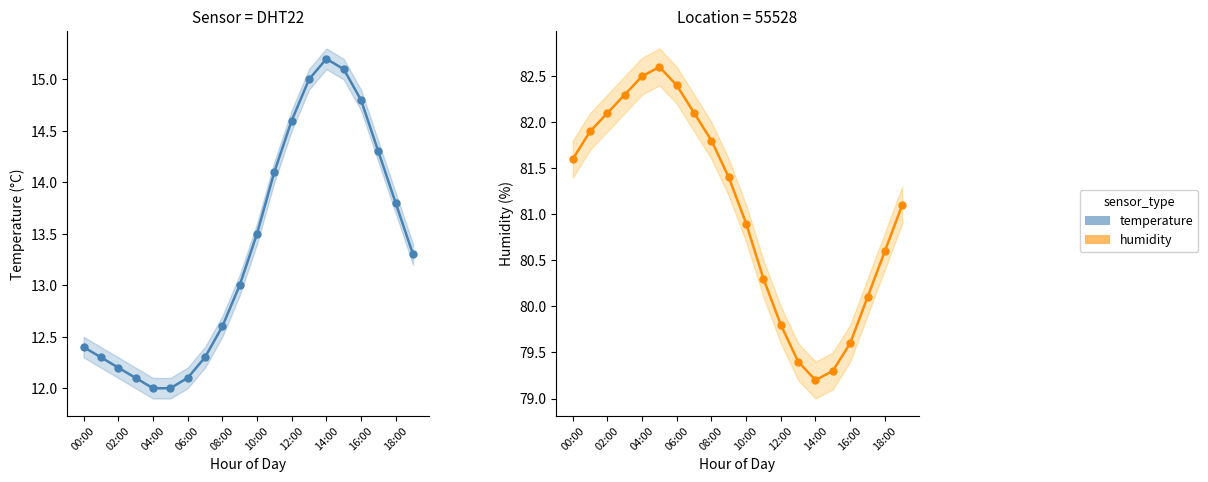

True or false: humidity and temperature cross at least once.

False